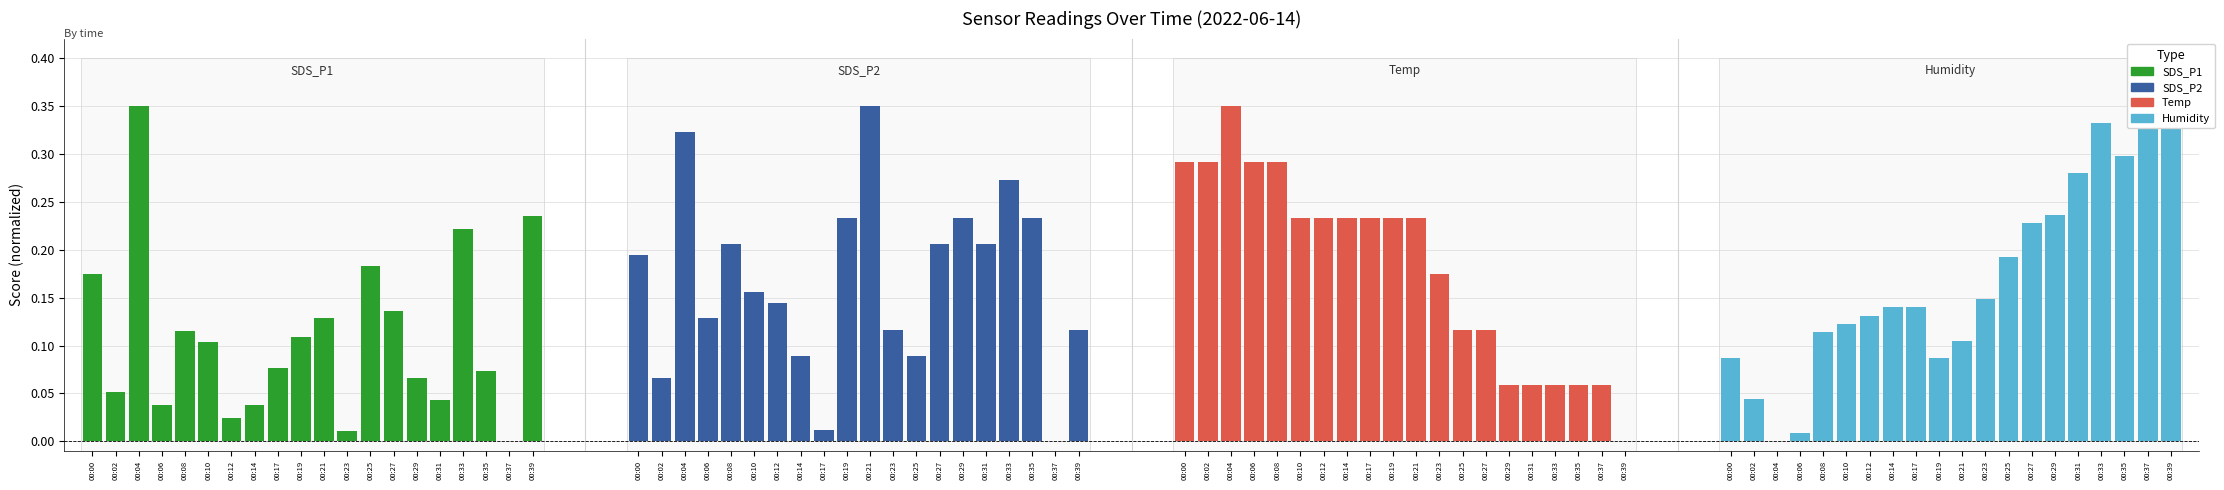

Are the bars grouped side by side (vs. stacked)?

Yes